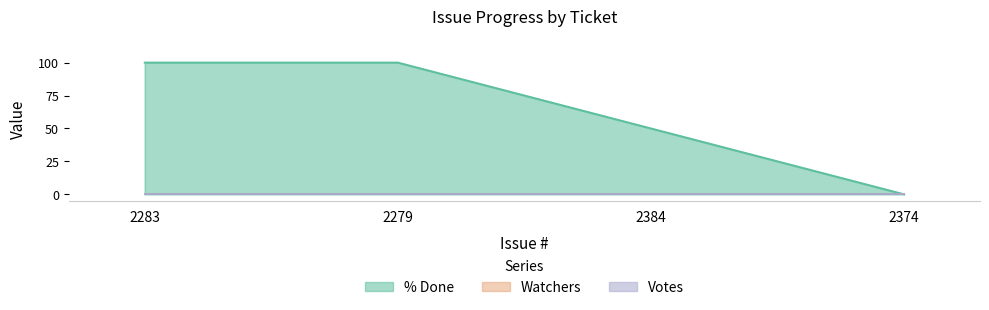

True or false: Watchers has more than 1 points higher than both neighbors.

False